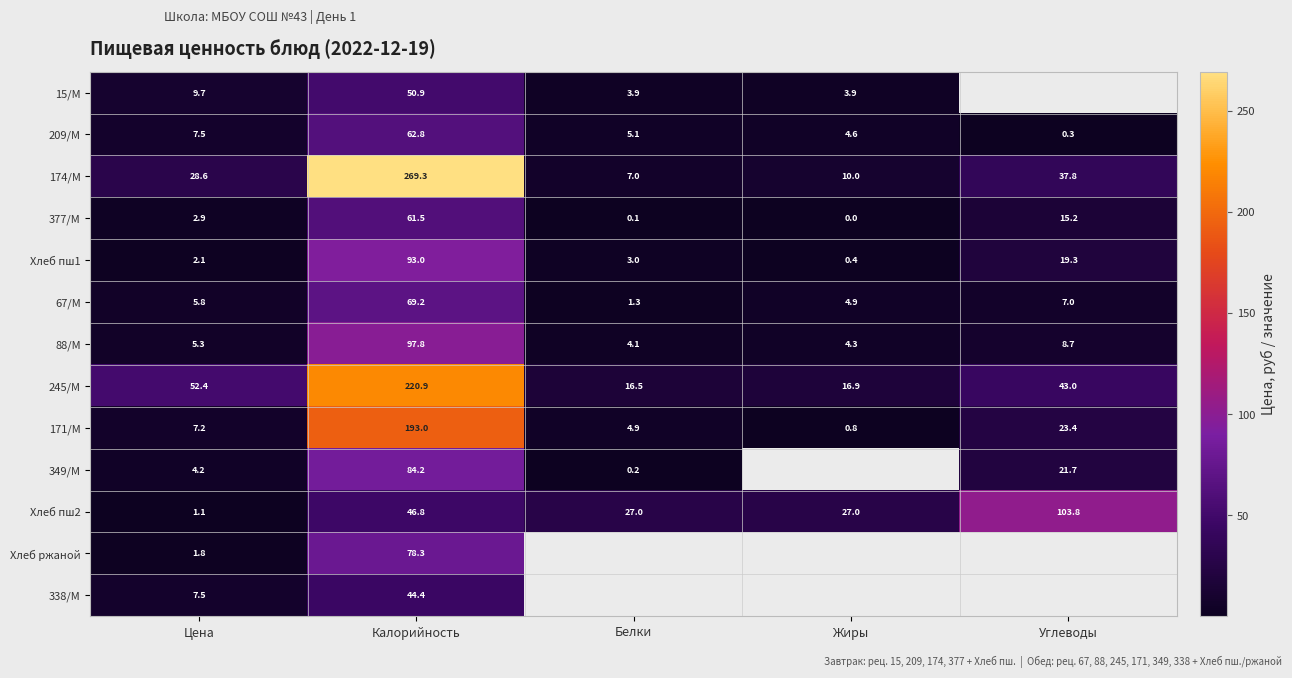

What is the difference between the highest and lowest values at Белки?

26.9